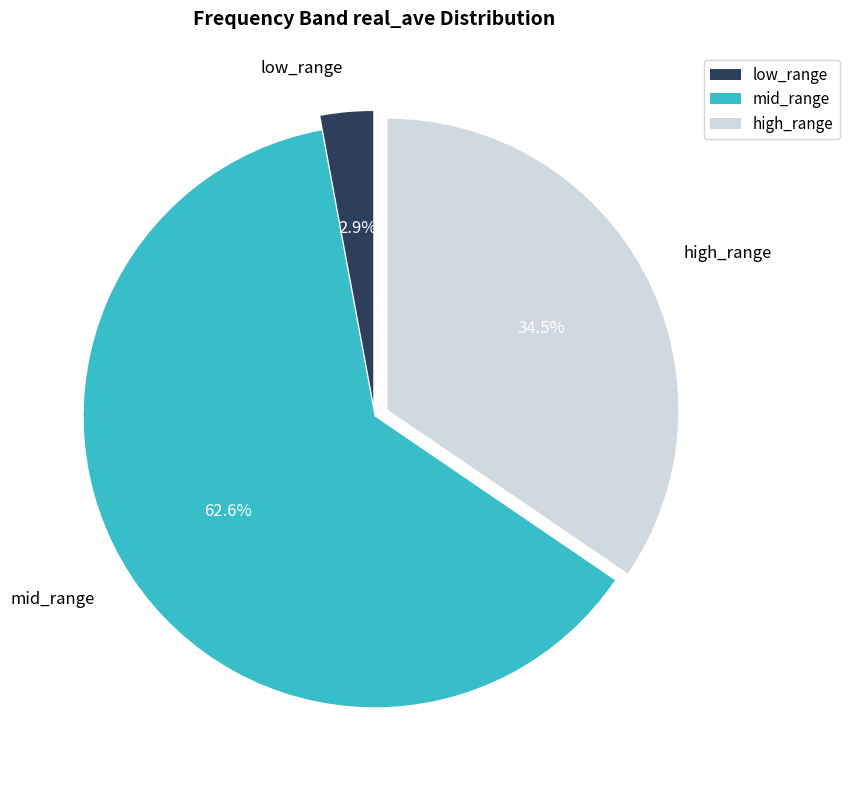

Between high_range and low_range, which is larger?

high_range